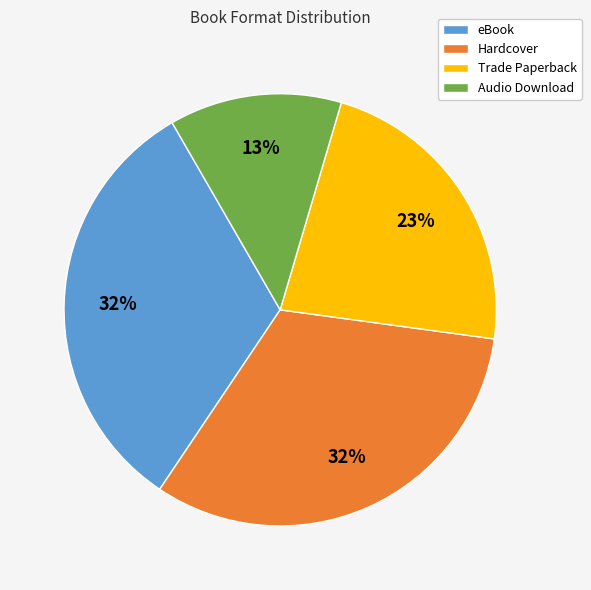

Is there a majority slice in this chart?

No